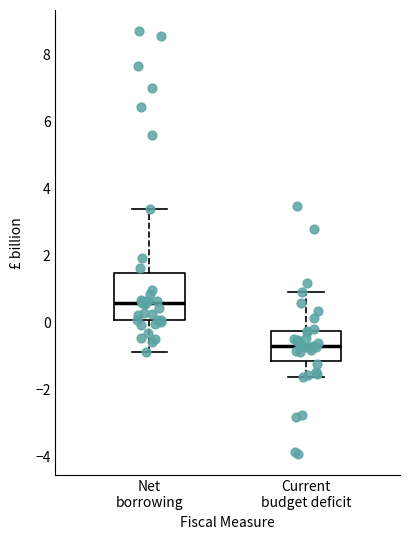

Comparing the boxes themselves (not the whiskers), which one is the tallest?

Net borrowing